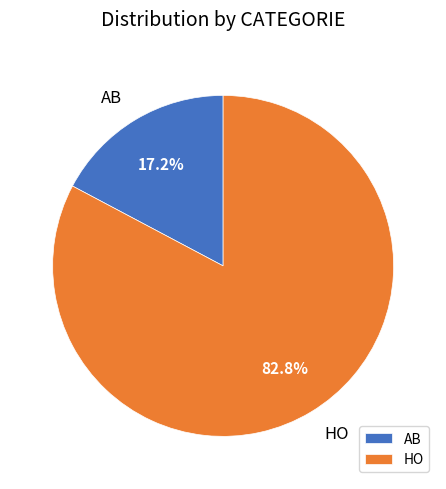

To the nearest percent, what is the difference between the largest and smallest slice percentages?

66%